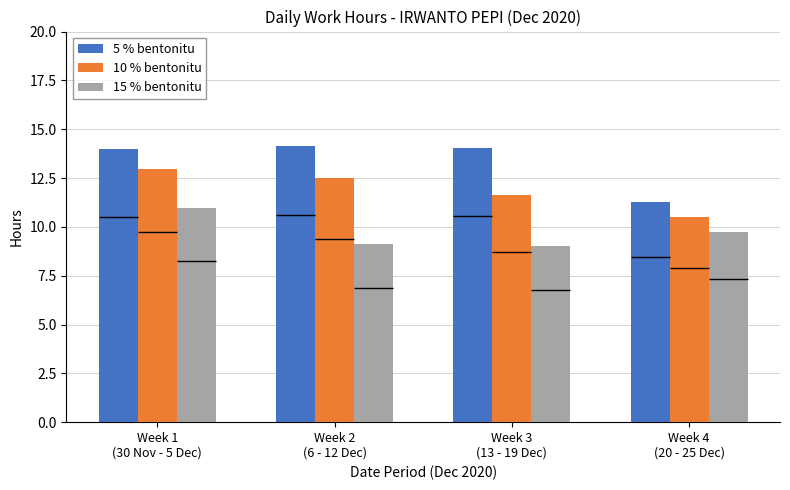

Count the number of categories in the chart.

4